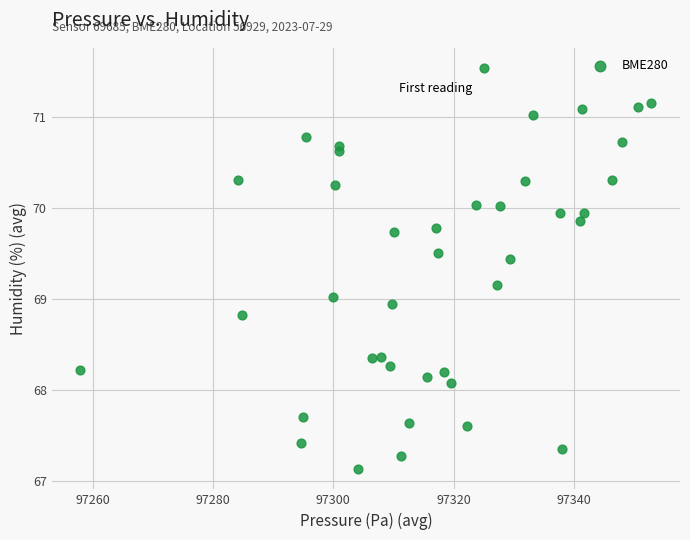

What is the range of X values (max minus min)?

95.0